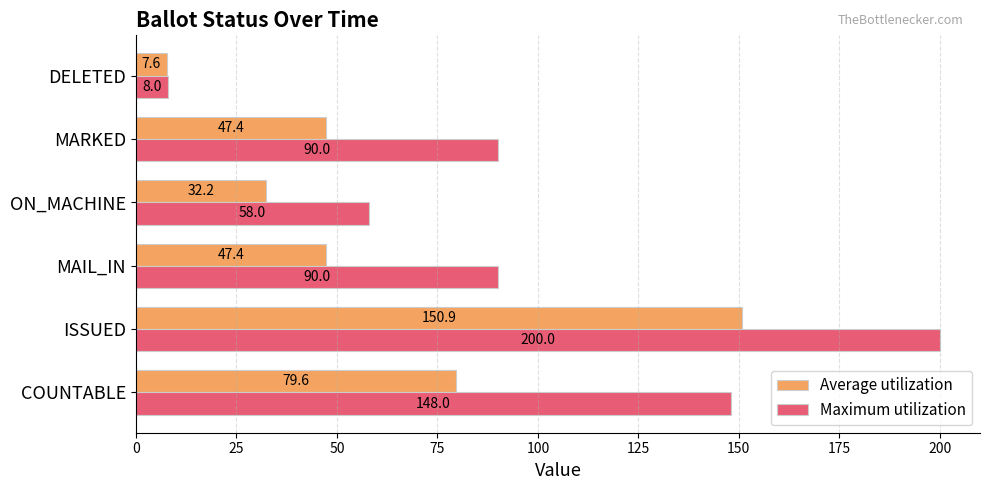

What is the difference between the maximum and minimum values in the Maximum utilization series?

192.0